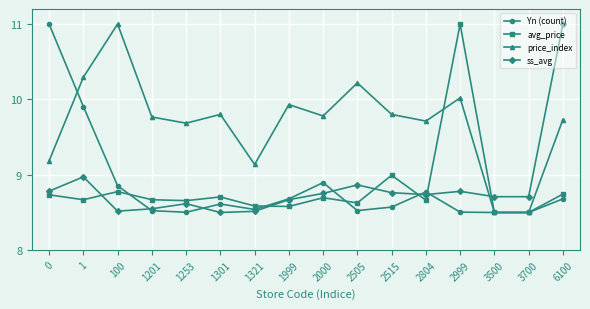

True or false: price_index has a value of 13.6 at 3700.

False